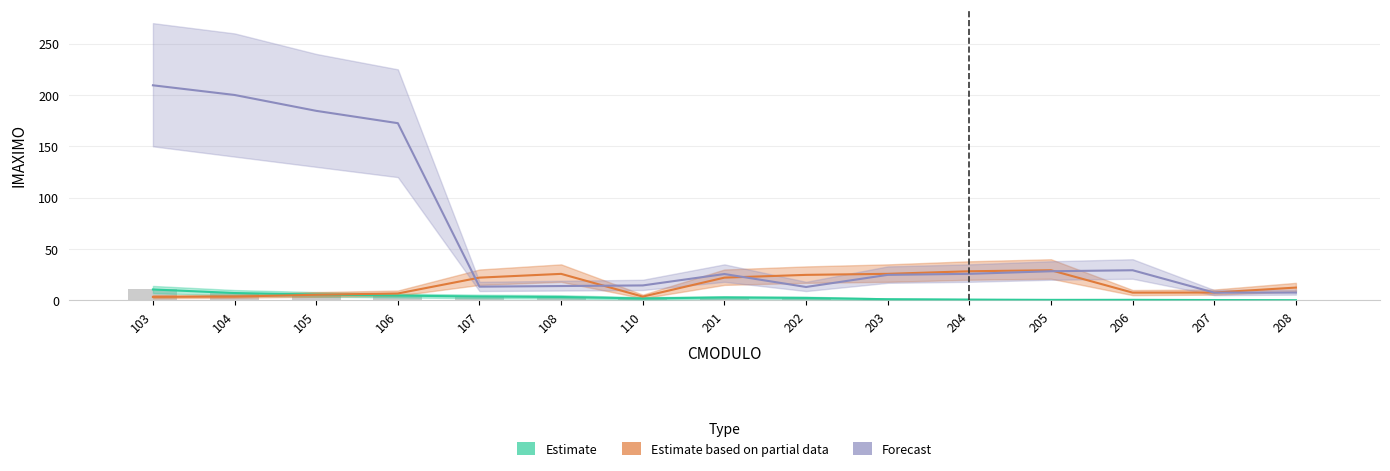

List the labels in order of Forecast value, largest first.

103, 104, 105, 106, 206, 205, 204, 201, 203, 110, 108, 107, 202, 208, 207